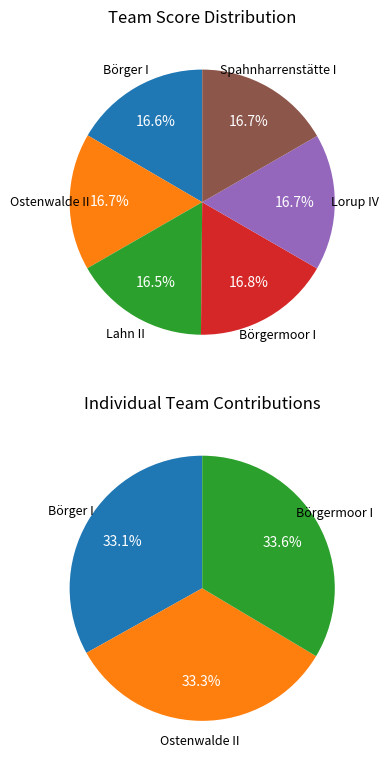

Count the number of slices in the pie.

6